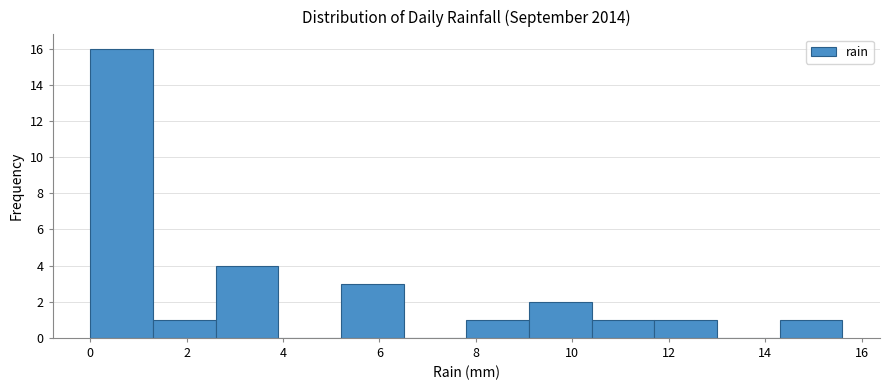

Reading left to right, list every bar in this chart as the range it spans on the x-axis followed by its height. Neither the bar edges nor the heights are printed on the chart, so give them approximately, as read against the axes.

0.0 to 1.3: 16
1.3 to 2.6: 1
2.6 to 3.9: 4
3.9 to 5.2: 0
5.2 to 6.5: 3
6.5 to 7.8: 0
7.8 to 9.1: 1
9.1 to 10.4: 2
10.4 to 11.7: 1
11.7 to 13.0: 1
13.0 to 14.3: 0
14.3 to 15.6: 1